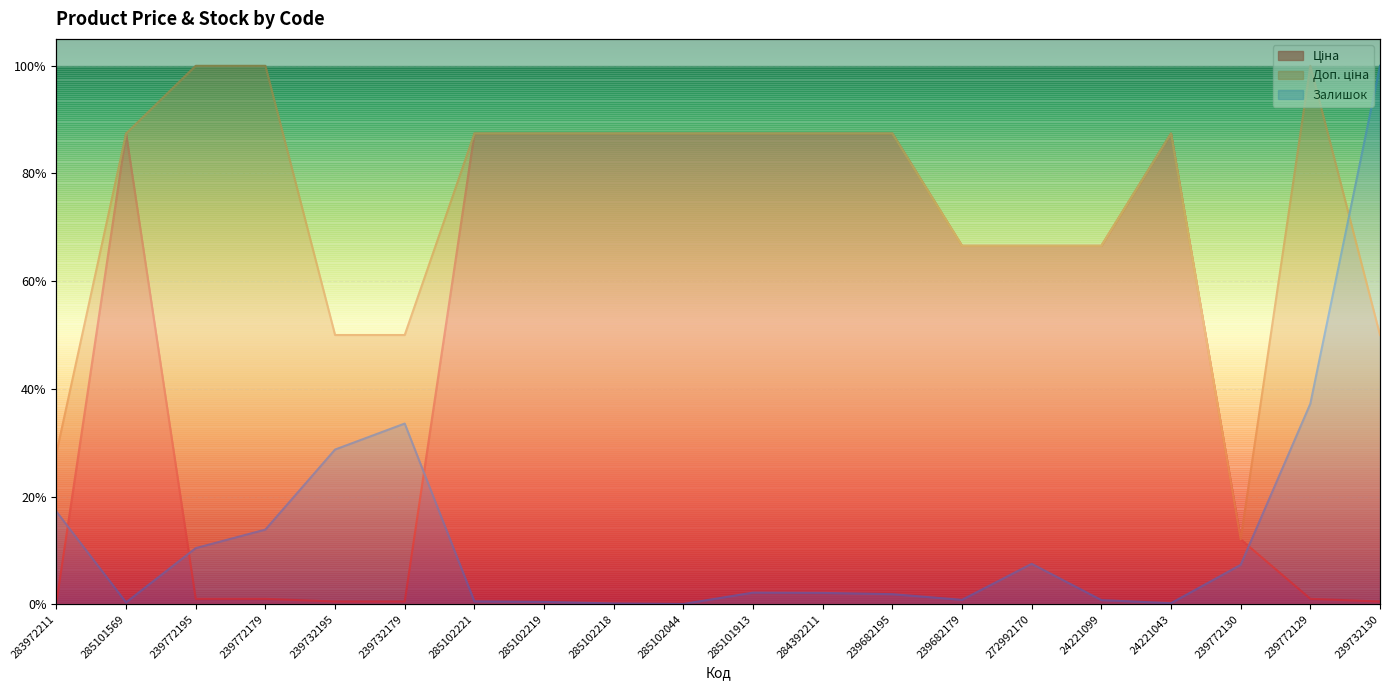

How many data points does each series have?

20